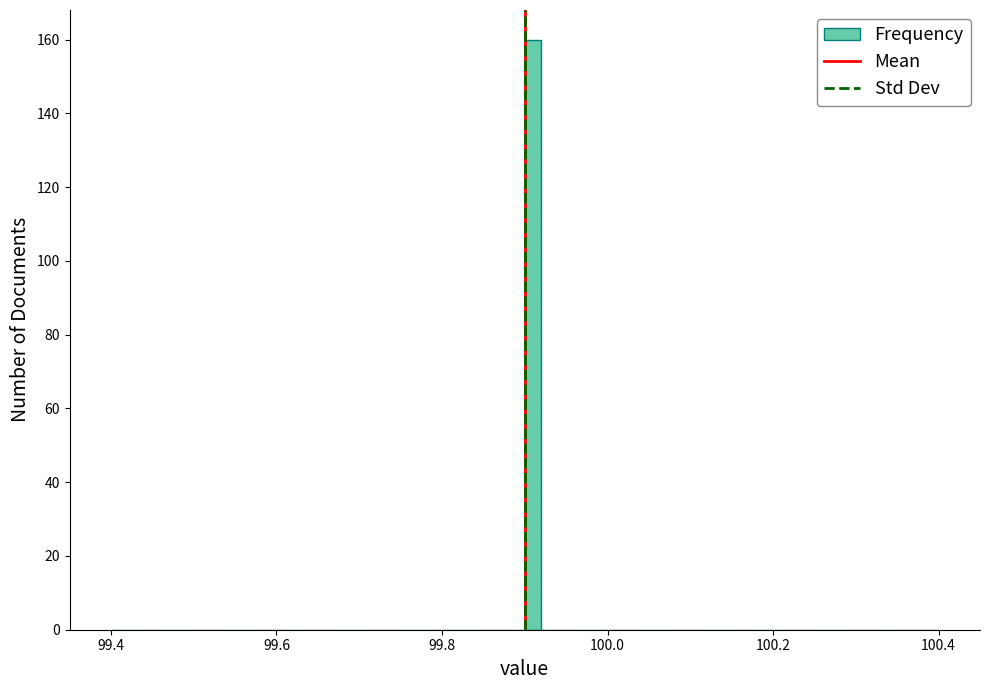

Read against the x-axis, roughly where is the centre of the tallest bar?

99.92